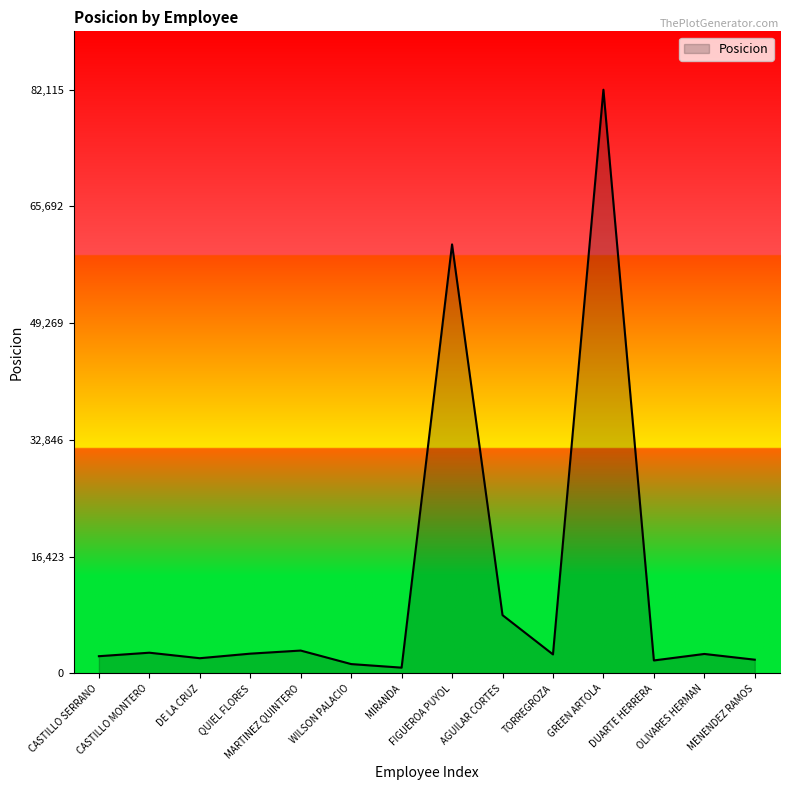

What is the average value?

12537